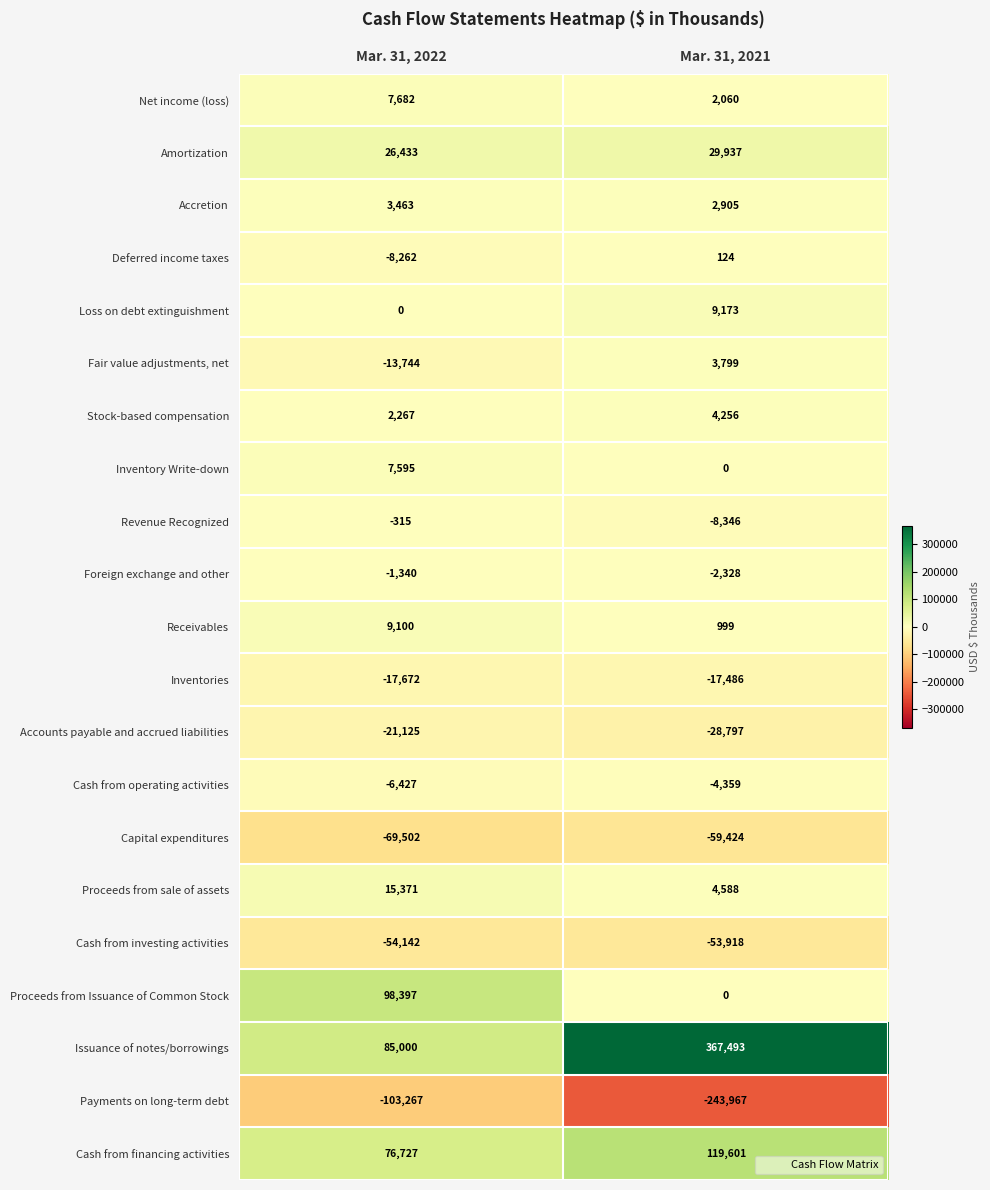

At how many categories does at least one series exceed 161419?

1